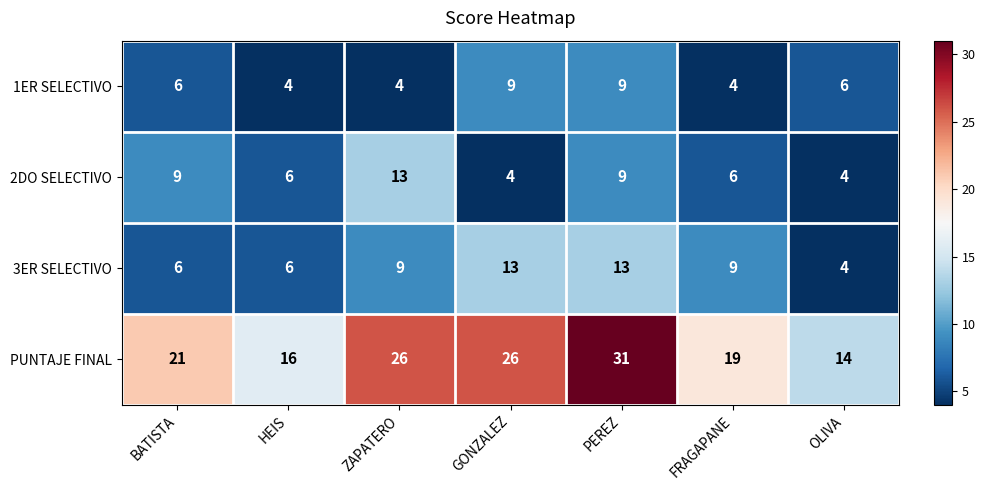

Reading right to left, list all the values displayed in this chart.

1ER SELECTIVO: 6	4	9	9	4	4	6
2DO SELECTIVO: 4	6	9	4	13	6	9
3ER SELECTIVO: 4	9	13	13	9	6	6
PUNTAJE FINAL: 14	19	31	26	26	16	21